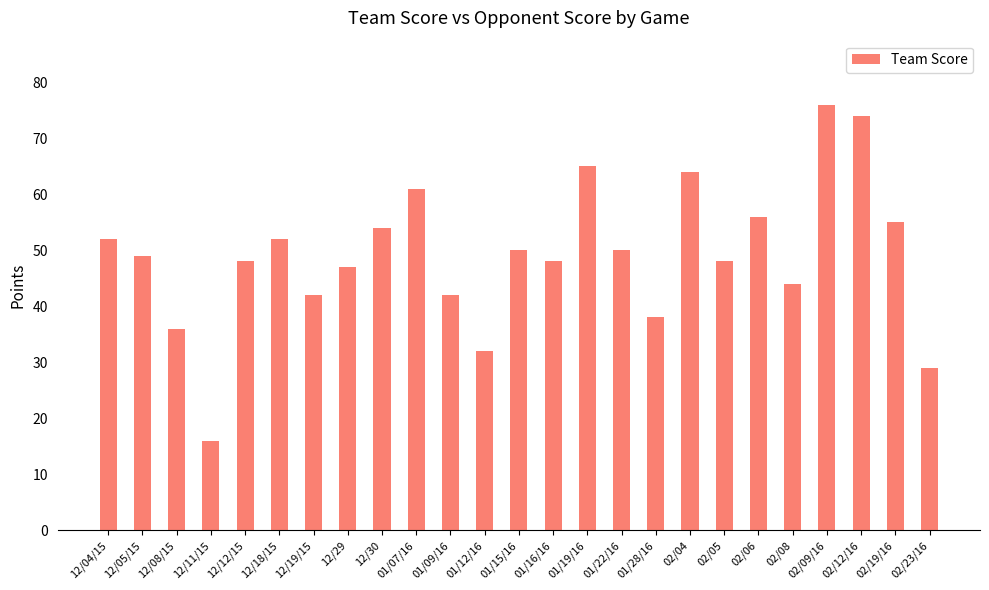

At which label is the value closest to 46?

12/29